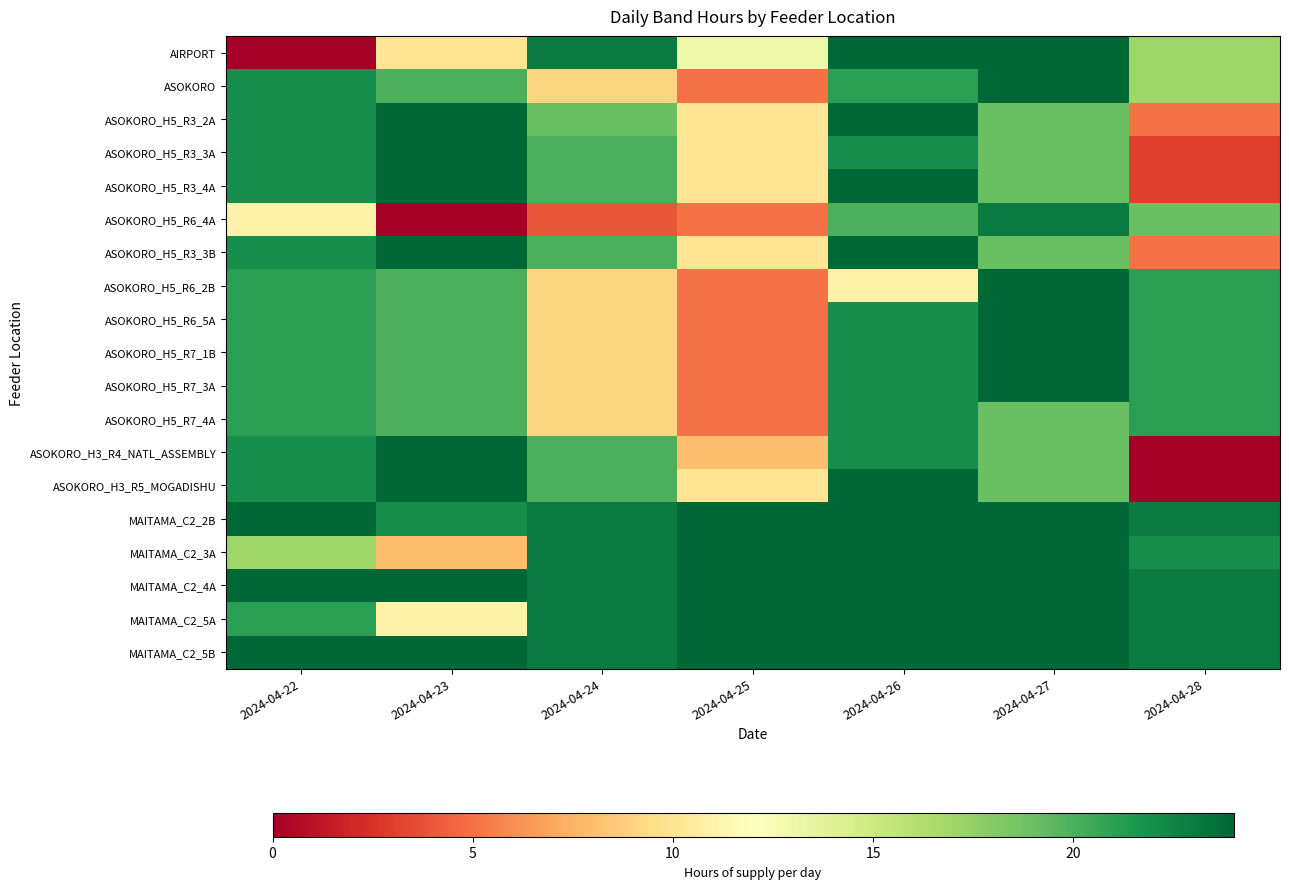

Reading right to left, list all the values displayed in this chart.

AIRPORT: 2024-04-28=17	2024-04-27=24	2024-04-26=24	2024-04-25=13	2024-04-24=23	2024-04-23=10	2024-04-22=0
ASOKORO: 2024-04-28=17	2024-04-27=24	2024-04-26=21	2024-04-25=5	2024-04-24=9	2024-04-23=20	2024-04-22=22
ASOKORO_H5_R3_2A: 2024-04-28=5	2024-04-27=19	2024-04-26=24	2024-04-25=10	2024-04-24=19	2024-04-23=24	2024-04-22=22
ASOKORO_H5_R3_3A: 2024-04-28=3	2024-04-27=19	2024-04-26=22	2024-04-25=10	2024-04-24=20	2024-04-23=24	2024-04-22=22
ASOKORO_H5_R3_4A: 2024-04-28=3	2024-04-27=19	2024-04-26=24	2024-04-25=10	2024-04-24=20	2024-04-23=24	2024-04-22=22
ASOKORO_H5_R6_4A: 2024-04-28=19	2024-04-27=23	2024-04-26=20	2024-04-25=5	2024-04-24=4	2024-04-23=0	2024-04-22=11
ASOKORO_H5_R3_3B: 2024-04-28=5	2024-04-27=19	2024-04-26=24	2024-04-25=10	2024-04-24=20	2024-04-23=24	2024-04-22=22
ASOKORO_H5_R6_2B: 2024-04-28=21	2024-04-27=24	2024-04-26=11	2024-04-25=5	2024-04-24=9	2024-04-23=20	2024-04-22=21
ASOKORO_H5_R6_5A: 2024-04-28=21	2024-04-27=24	2024-04-26=22	2024-04-25=5	2024-04-24=9	2024-04-23=20	2024-04-22=21
ASOKORO_H5_R7_1B: 2024-04-28=21	2024-04-27=24	2024-04-26=22	2024-04-25=5	2024-04-24=9	2024-04-23=20	2024-04-22=21
ASOKORO_H5_R7_3A: 2024-04-28=21	2024-04-27=24	2024-04-26=22	2024-04-25=5	2024-04-24=9	2024-04-23=20	2024-04-22=21
ASOKORO_H5_R7_4A: 2024-04-28=21	2024-04-27=19	2024-04-26=22	2024-04-25=5	2024-04-24=9	2024-04-23=20	2024-04-22=21
ASOKORO_H3_R4_NATL_ASSEMBLY: 2024-04-28=0	2024-04-27=19	2024-04-26=22	2024-04-25=8	2024-04-24=20	2024-04-23=24	2024-04-22=22
ASOKORO_H3_R5_MOGADISHU: 2024-04-28=0	2024-04-27=19	2024-04-26=24	2024-04-25=10	2024-04-24=20	2024-04-23=24	2024-04-22=22
MAITAMA_C2_2B: 2024-04-28=23	2024-04-27=24	2024-04-26=24	2024-04-25=24	2024-04-24=23	2024-04-23=22	2024-04-22=24
MAITAMA_C2_3A: 2024-04-28=22	2024-04-27=24	2024-04-26=24	2024-04-25=24	2024-04-24=23	2024-04-23=8	2024-04-22=17
MAITAMA_C2_4A: 2024-04-28=23	2024-04-27=24	2024-04-26=24	2024-04-25=24	2024-04-24=23	2024-04-23=24	2024-04-22=24
MAITAMA_C2_5A: 2024-04-28=23	2024-04-27=24	2024-04-26=24	2024-04-25=24	2024-04-24=23	2024-04-23=11	2024-04-22=21
MAITAMA_C2_5B: 2024-04-28=23	2024-04-27=24	2024-04-26=24	2024-04-25=24	2024-04-24=23	2024-04-23=24	2024-04-22=24